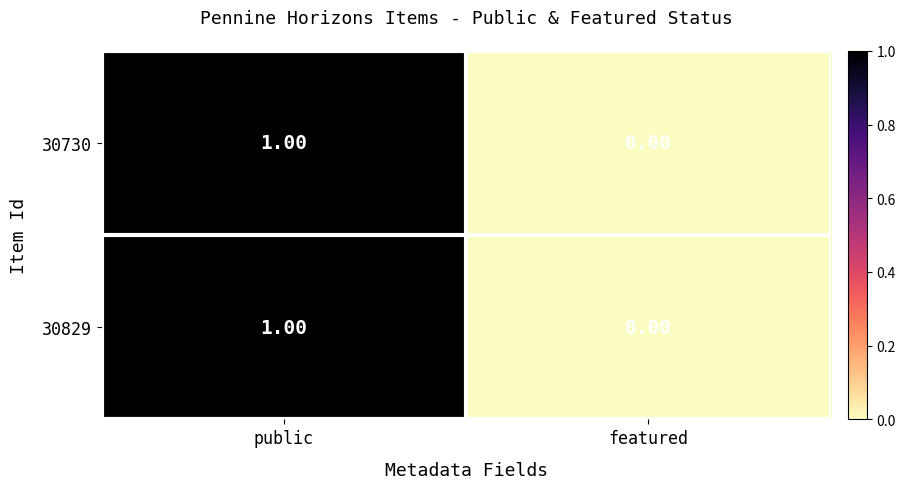

At which label is 30829 closest to 0?

featured